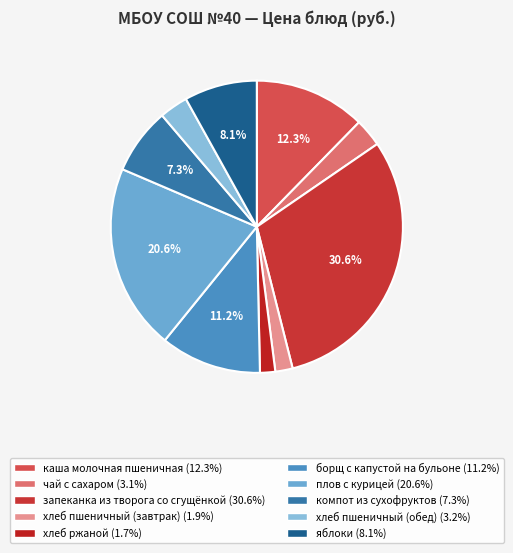

Is it true that плов с курицей is 15% of the pie?

False